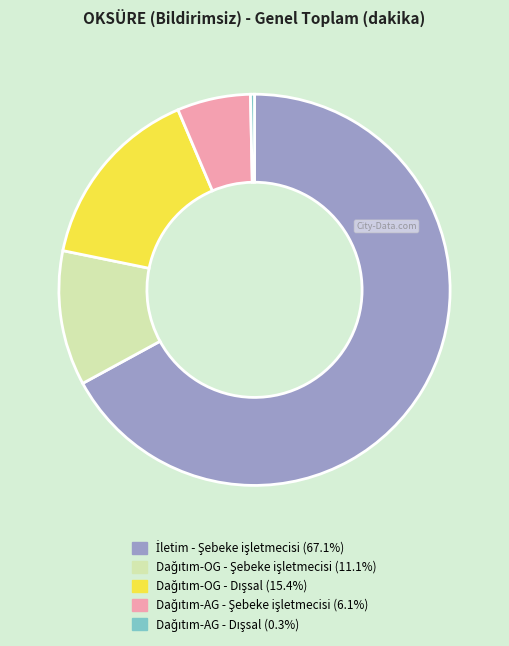

Is there a majority slice in this chart?

Yes